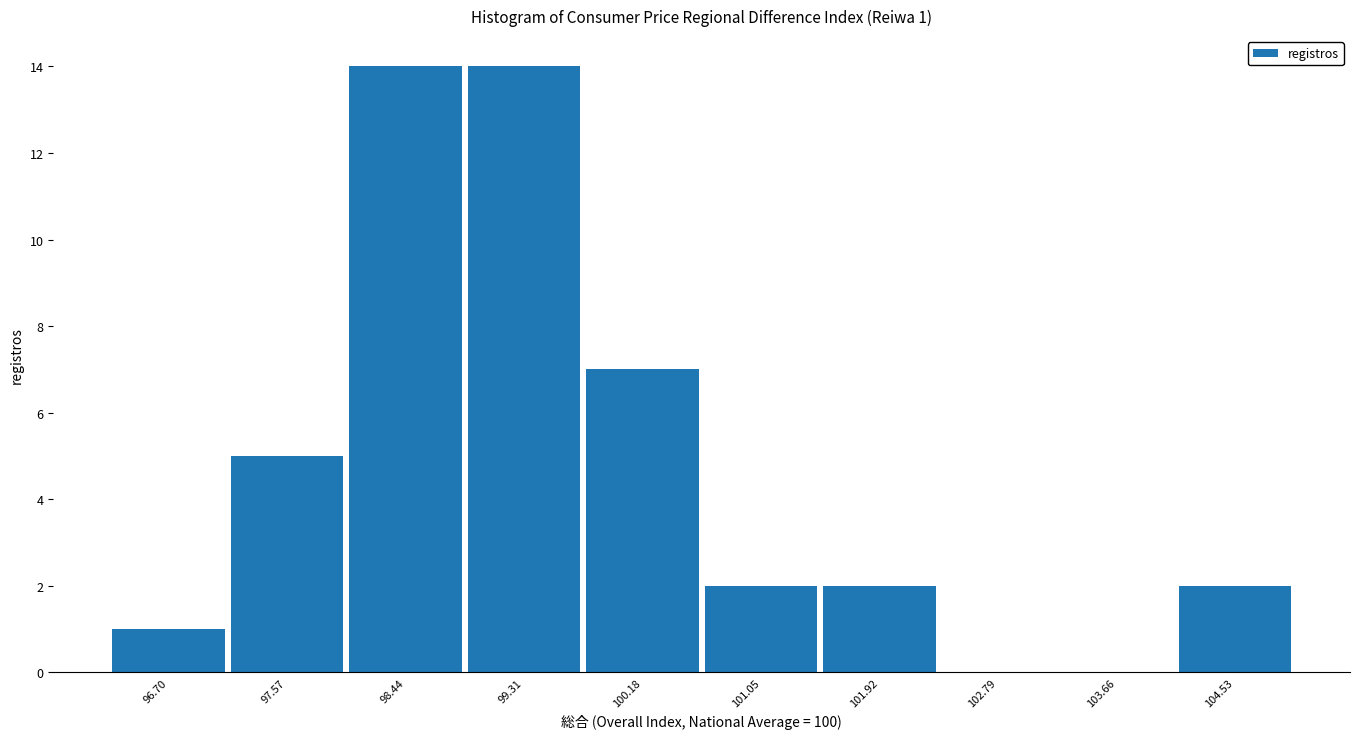

Reading left to right, extract all data points from this chart.

96.70=1	97.57=5	98.44=14	99.31=14	100.18=7	101.05=2	101.92=2	102.79=0	103.66=0	104.53=2